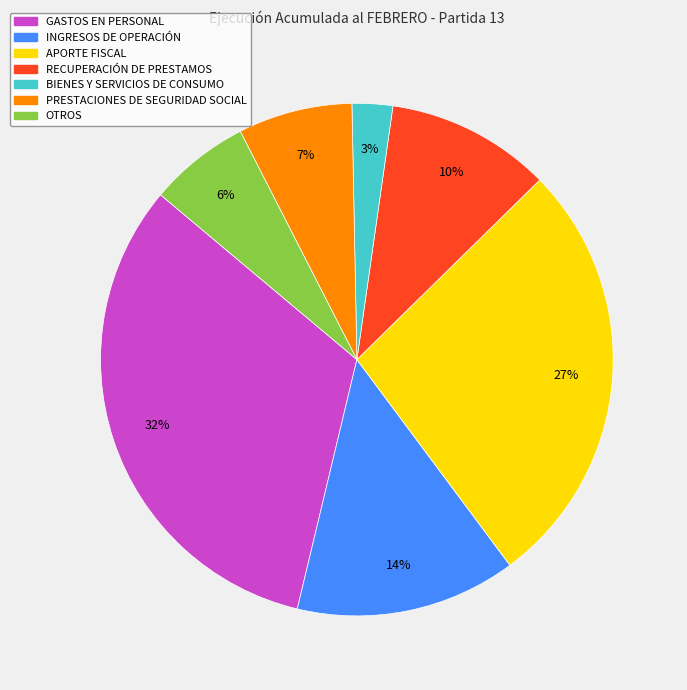

Do OTROS and APORTE FISCAL together represent more than half of the pie?

No